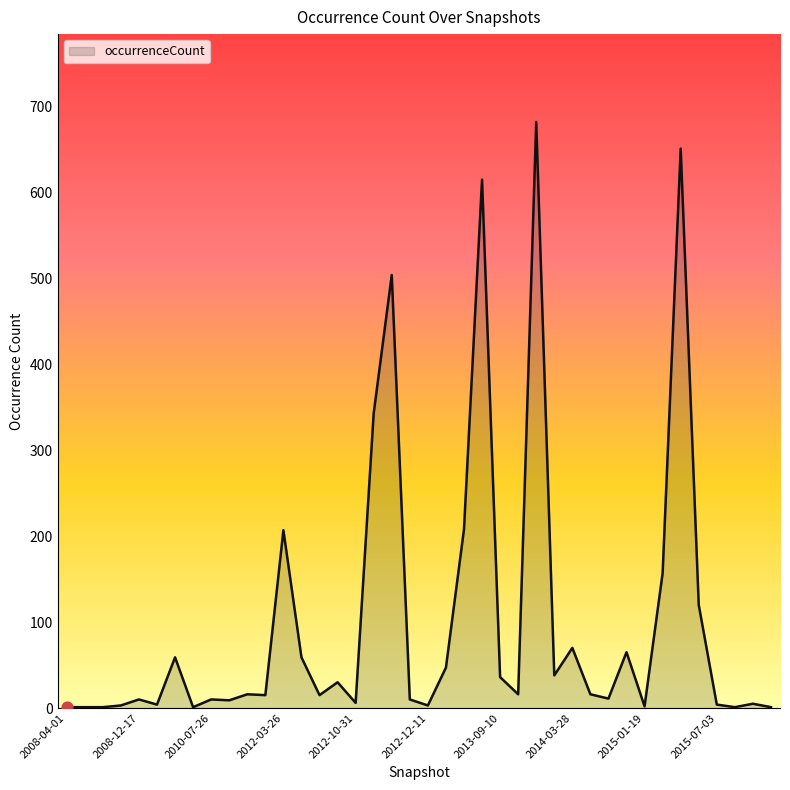

What is the greatest value displayed?

682